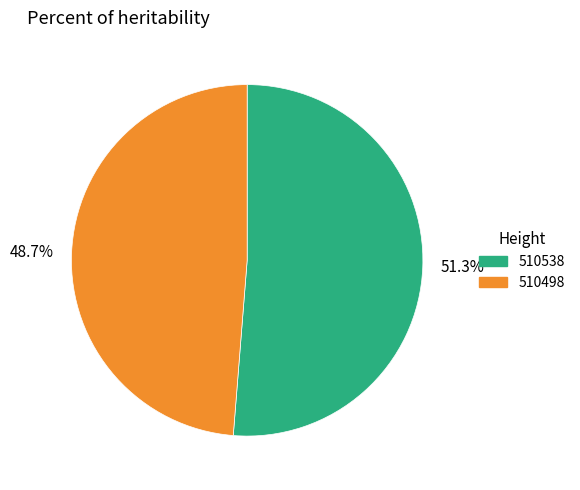

Do 48.7% and 51.3% together represent more than half of the pie?

Yes